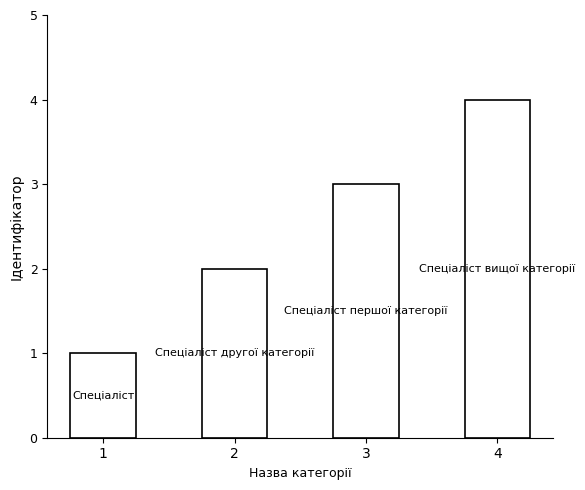

How many bars are there in total?

4